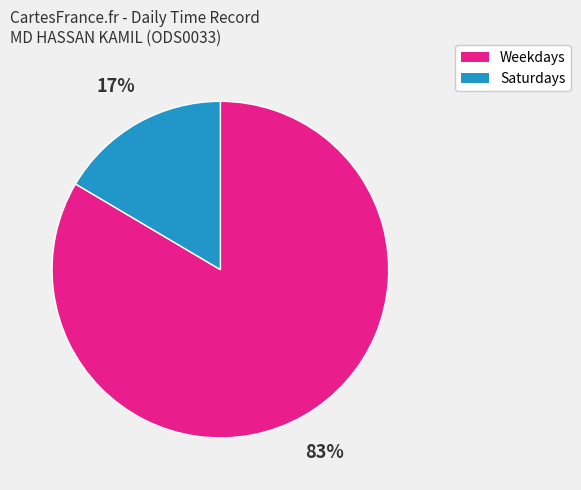

To the nearest percent, what percentage of the pie is Saturdays?

17%